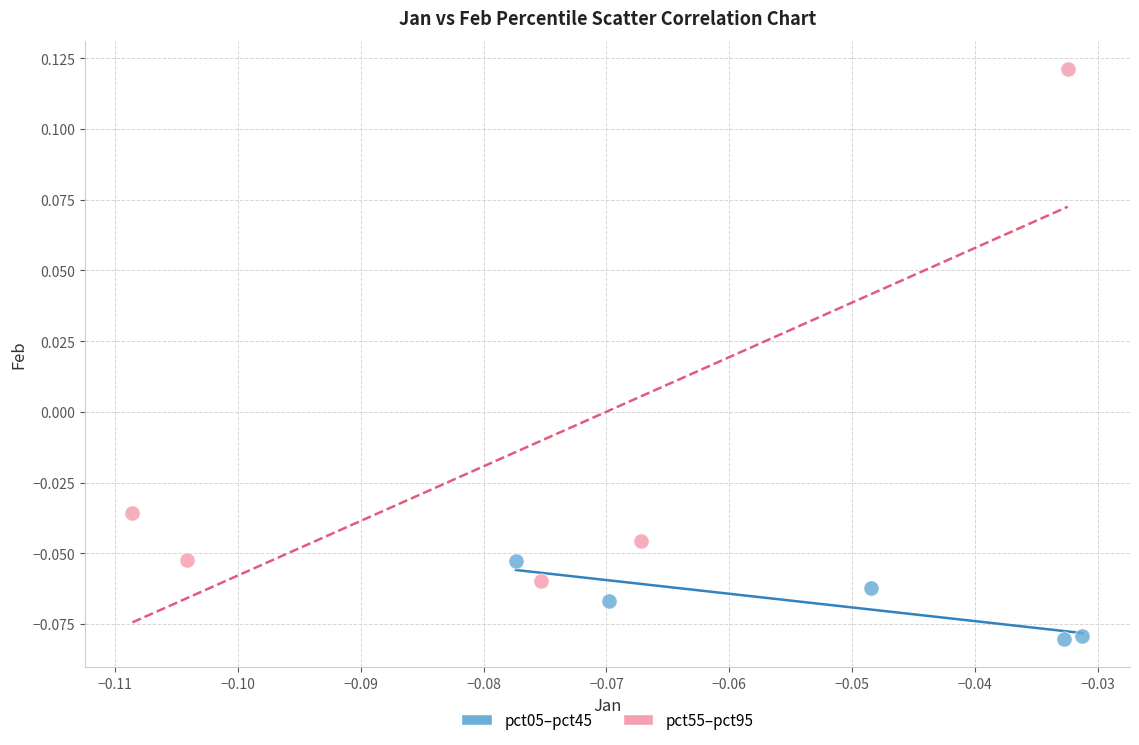

Which series reaches the maximum Y coordinate?

pct55–pct95